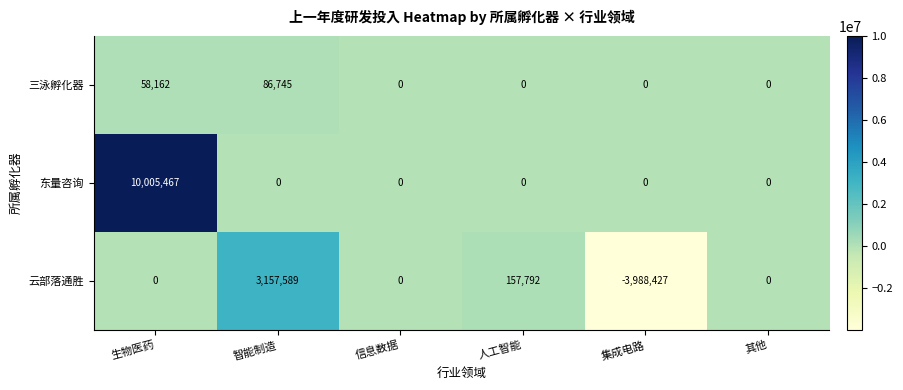

Reading left to right, extract all data points from this chart.

三泳孵化器: 58162	86745	0	0	0	0
东量咨询: 10005467	0	0	0	0	0
云部落通胜: 0	3157589	0	157792	-3988427	0